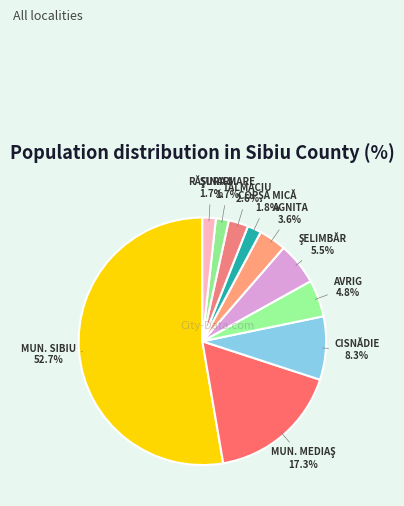

Rank the categories by value from lowest to highest.

ŞURA MARE, RĂŞINARI, ORAŞ COPŞA MICĂ, ORAŞ TĂLMACIU, ORAŞ AGNITA, ORAŞ AVRIG, ŞELIMBĂR, ORAŞ CISNĂDIE, MUNICIPIUL MEDIAŞ, MUNICIPIUL SIBIU